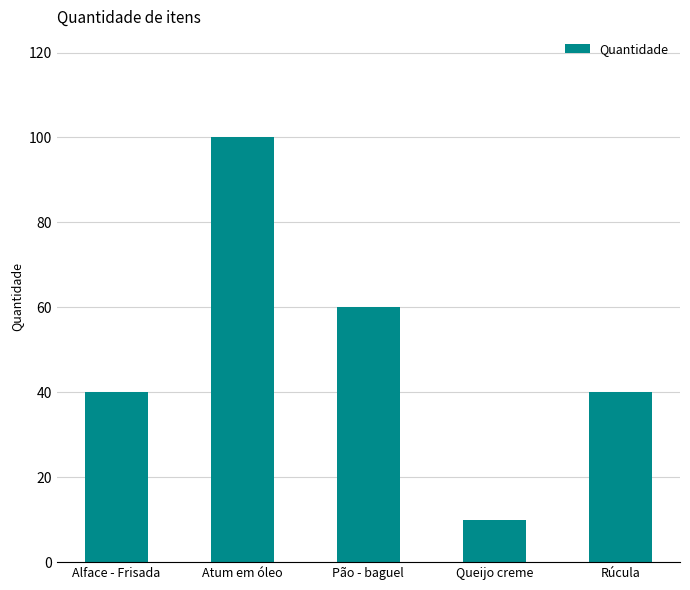

Are the bars horizontal?

No